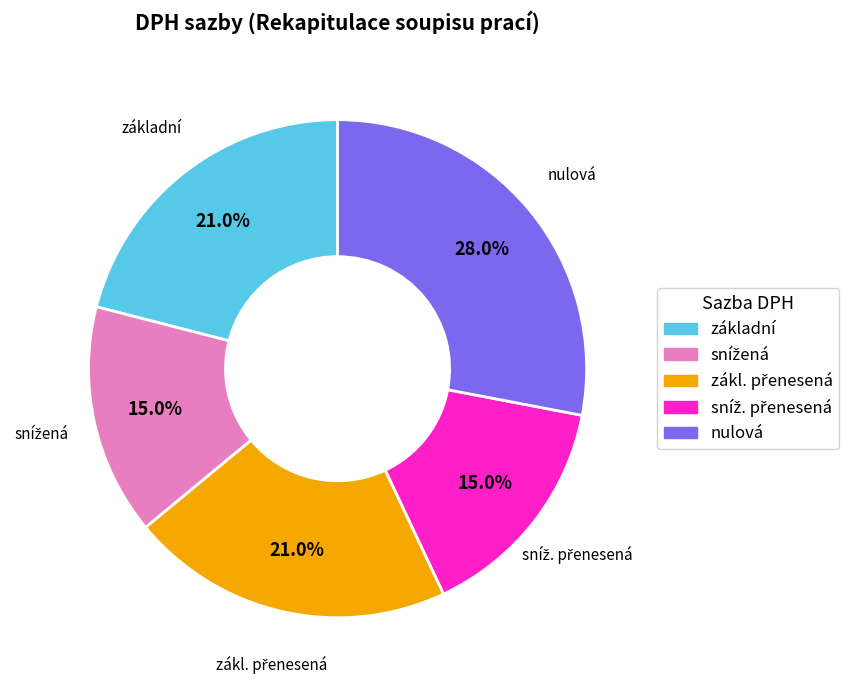

To the nearest percent, what is the average slice percentage?

20%